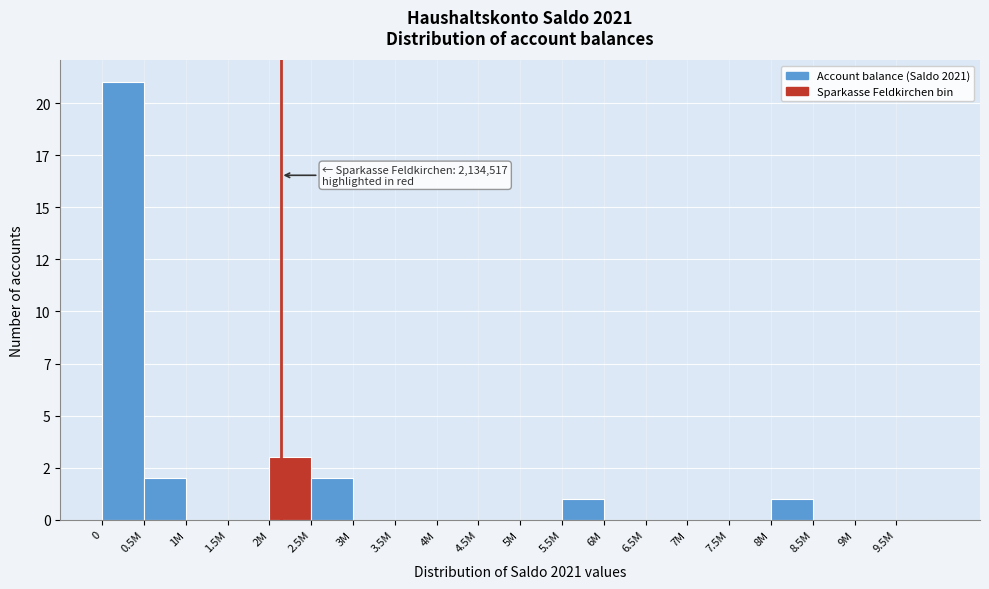

Are the bars horizontal?

No